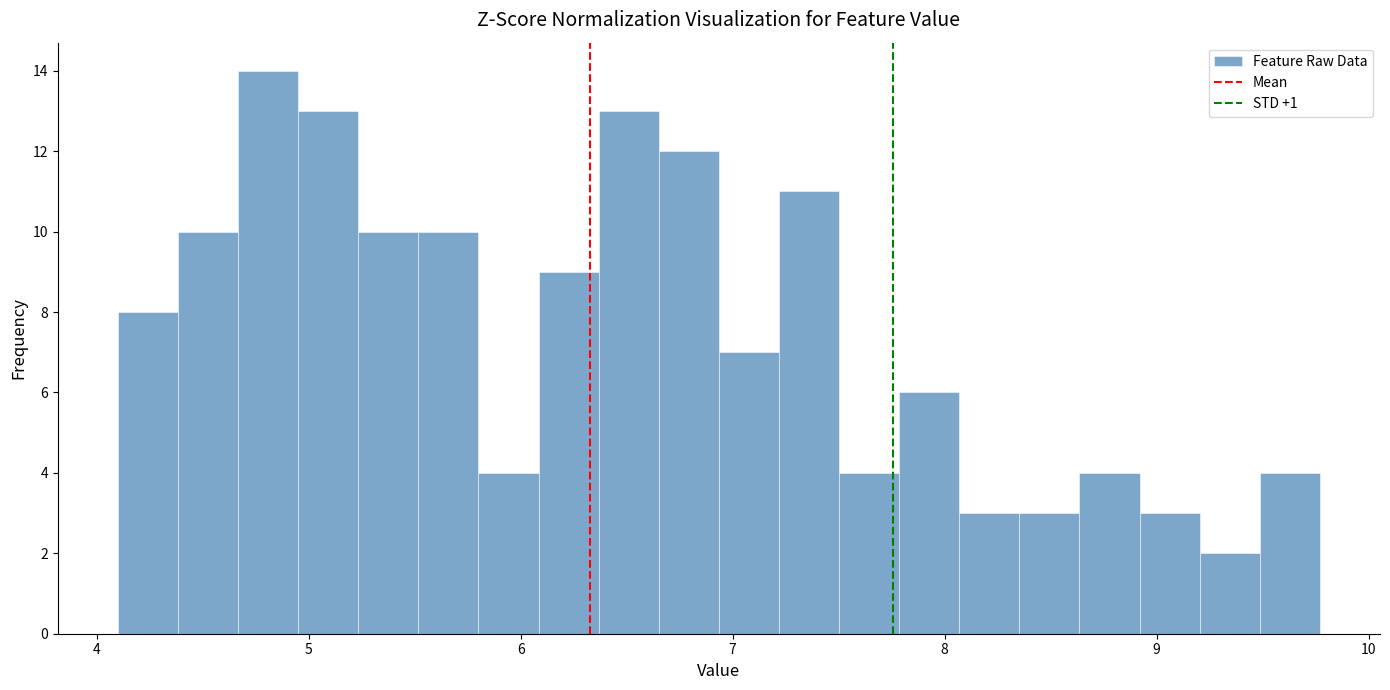

Read against the x-axis, roughly where is the centre of the tallest bar?

4.8